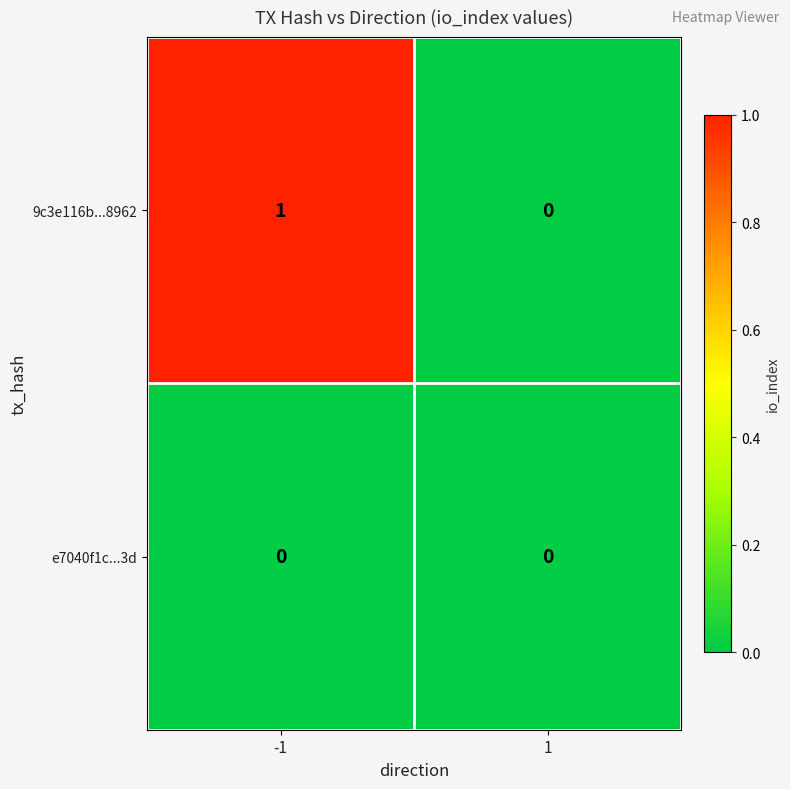

Which series has the largest total across all categories?

9c3e116b...8962